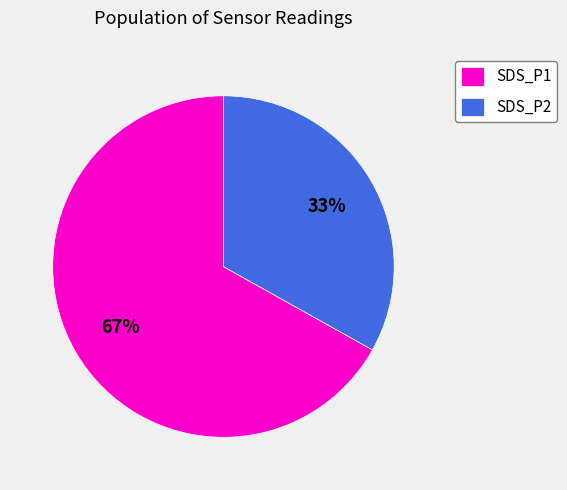

To the nearest percent, what is the difference between the largest and smallest slice percentages?

34%